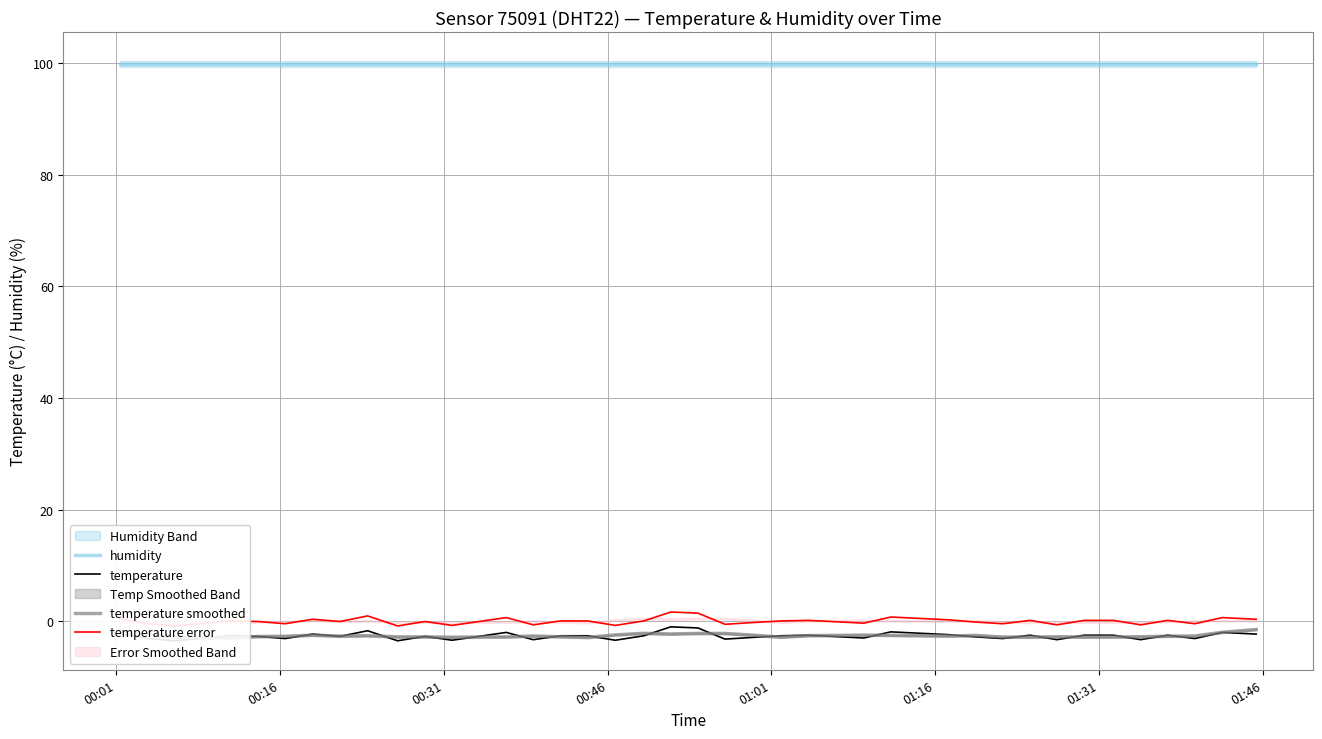

What is the highest value of the temperature smoothed series?

-1.5